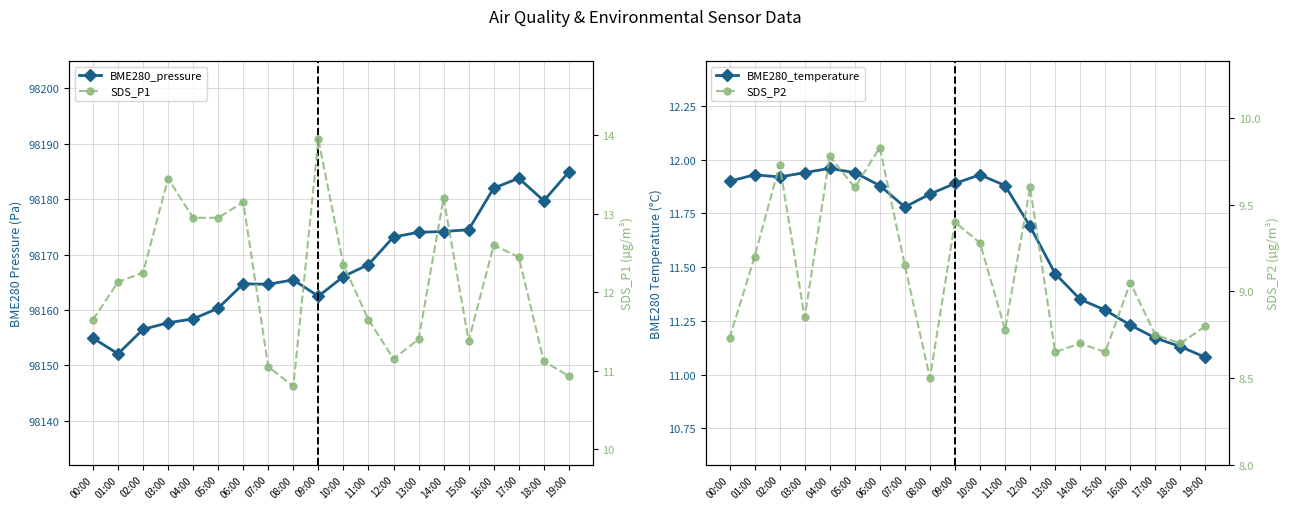

What are all the series names shown in the legend?

BME280_pressure, BME280_temperature, SDS_P1, SDS_P2